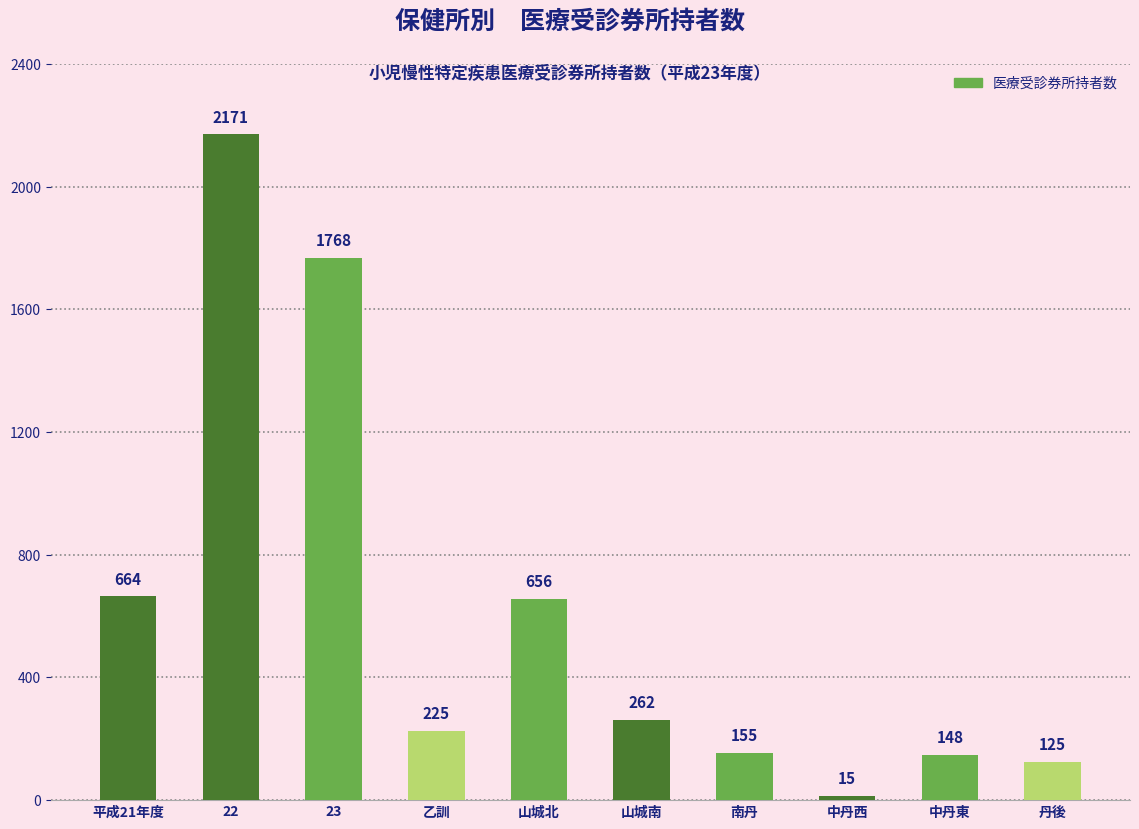

What is the sum of the values at 南丹 and 山城南?

417